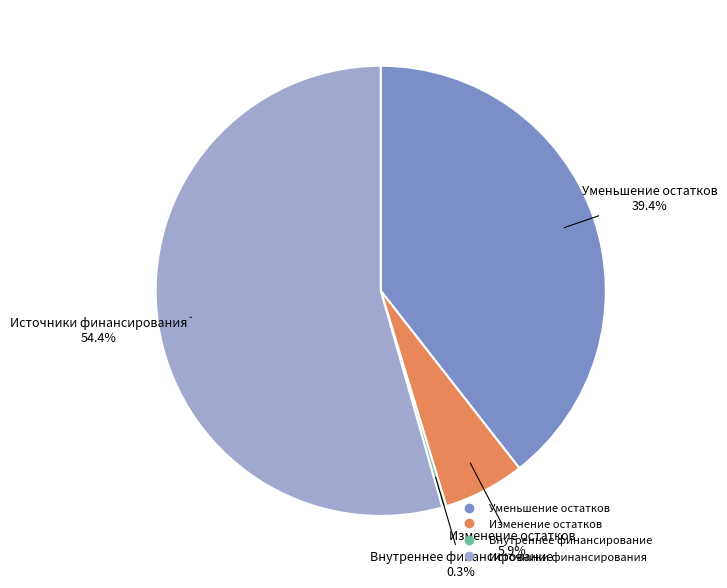

Is there a majority slice in this chart?

Yes